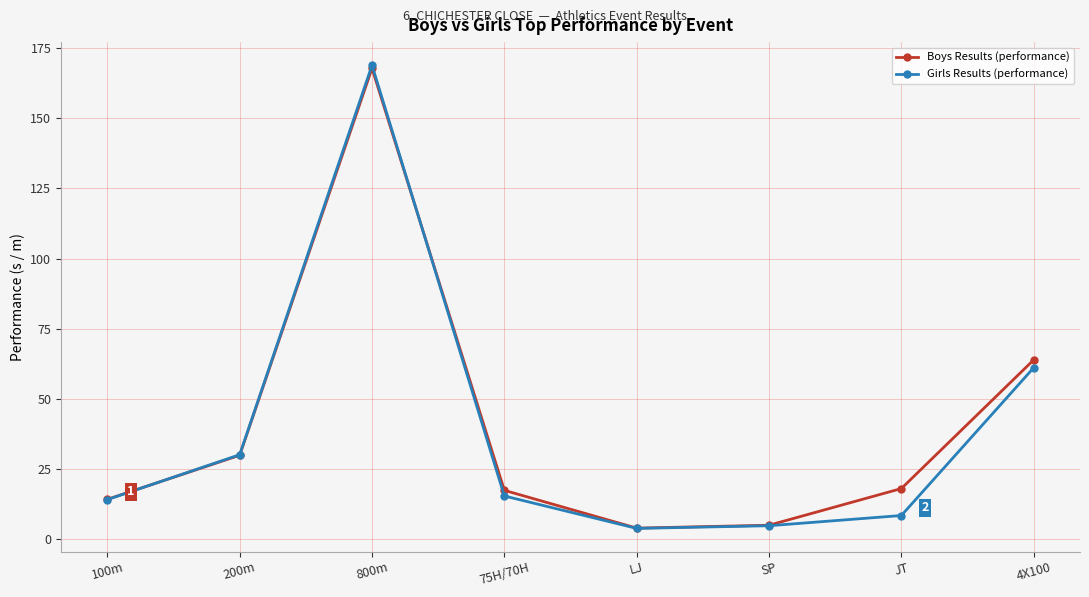

True or false: Girls Results (performance) has more than 1 interior local peaks.

False